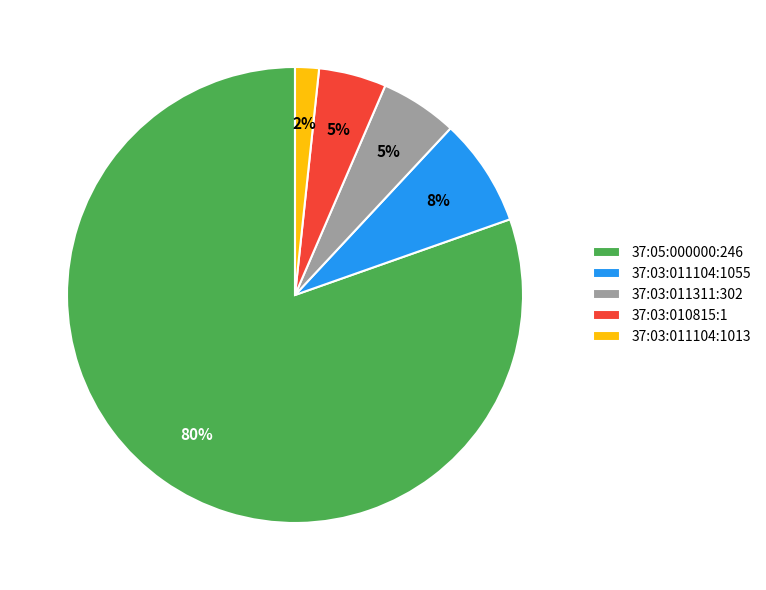

What is the smallest slice in the pie chart?

37:03:011104:1013